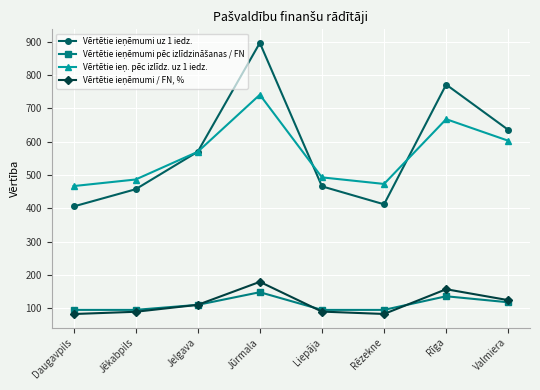

What is the label of the 5th point from the left?

Liepāja